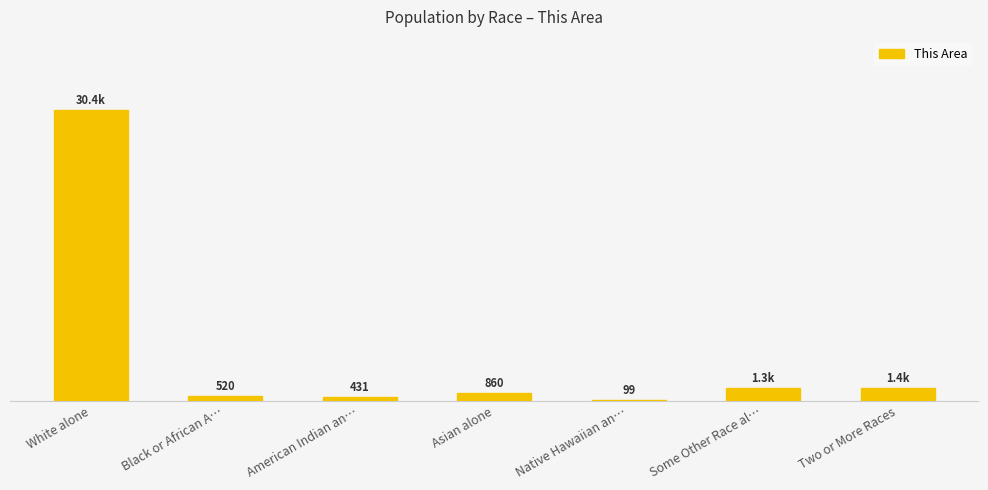

At which label is the value closest to 15228?

Two or More Races